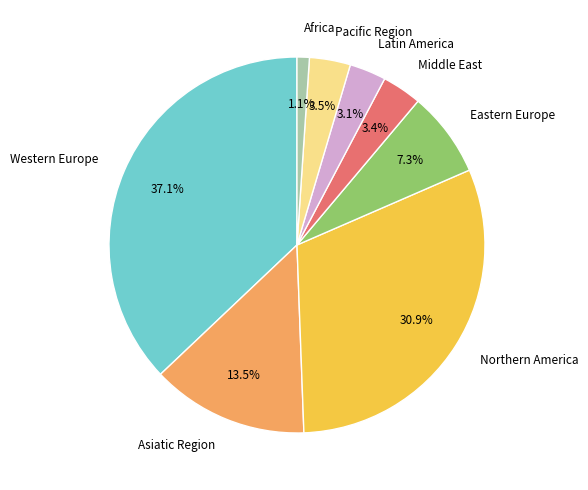

Which slice is the smallest?

Africa